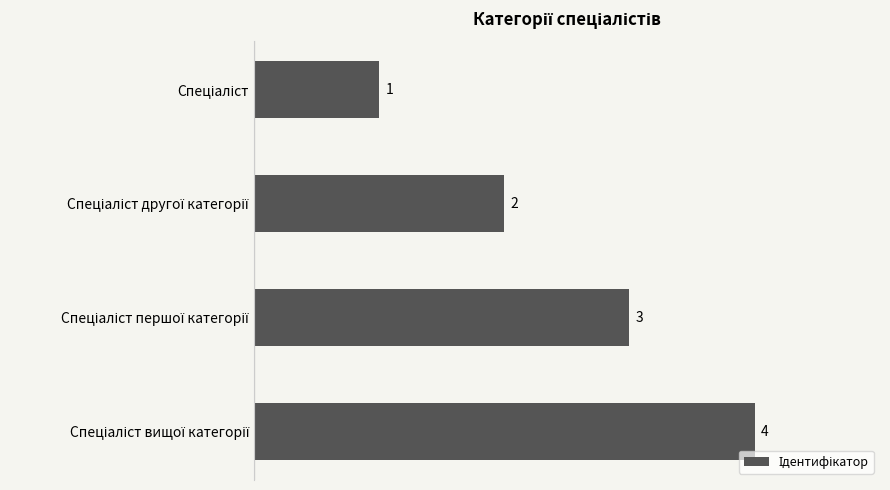

What is the sum of all values?

10